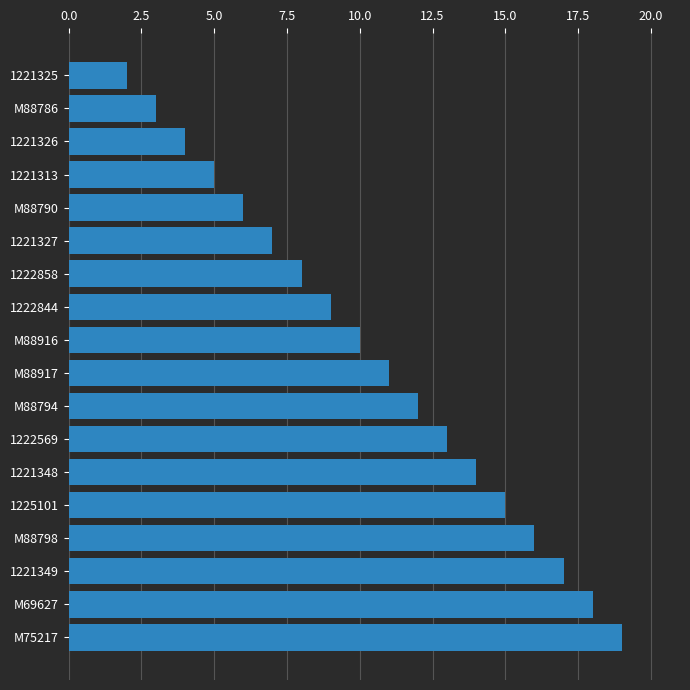

Are the bars horizontal?

Yes